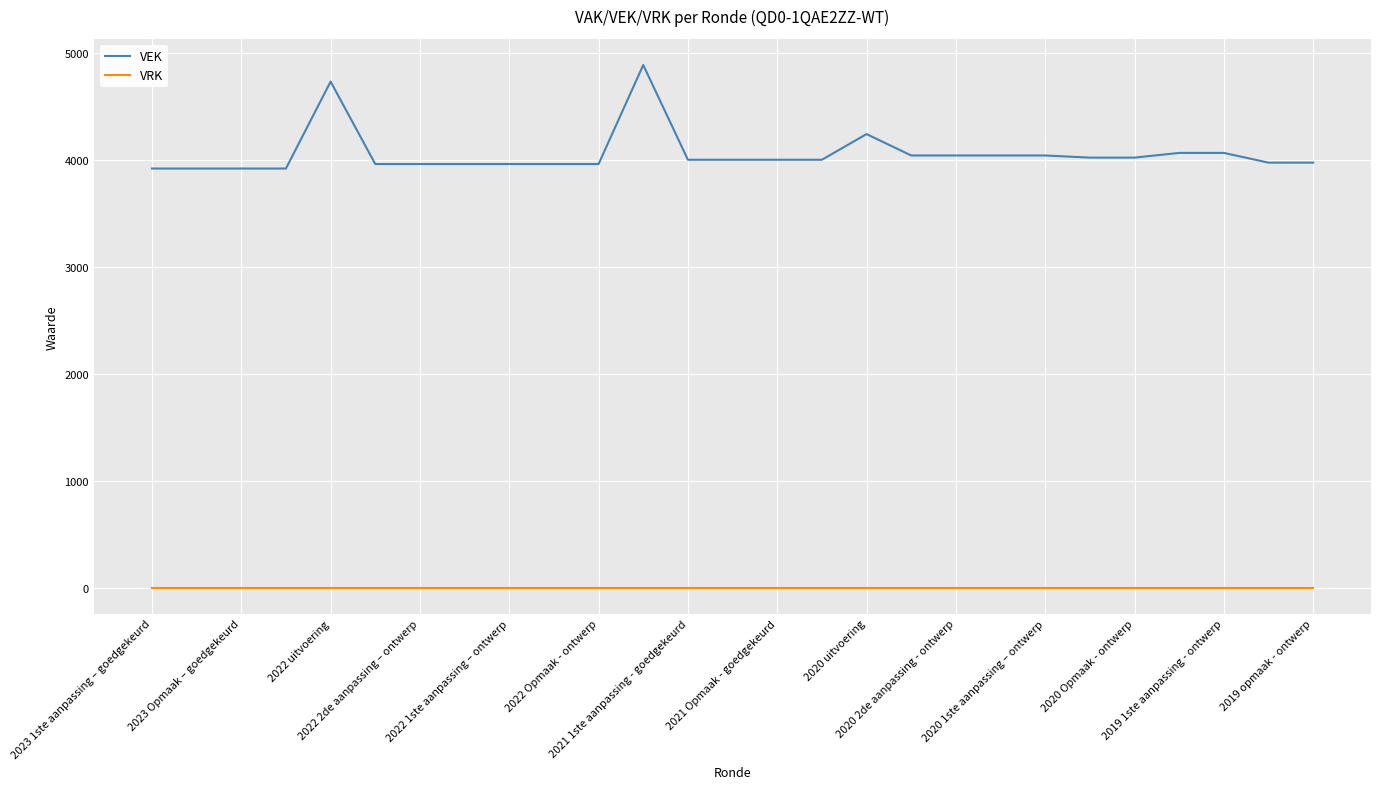

Does the chart have visible grid lines?

Yes